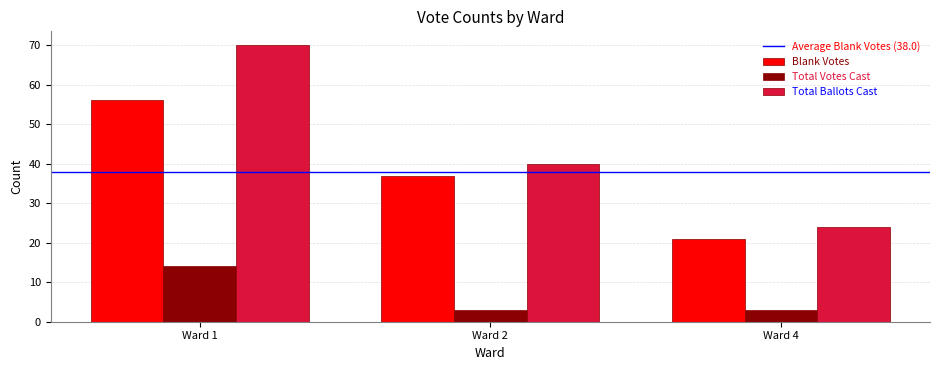

What is the total value across all series at Ward 1?

140